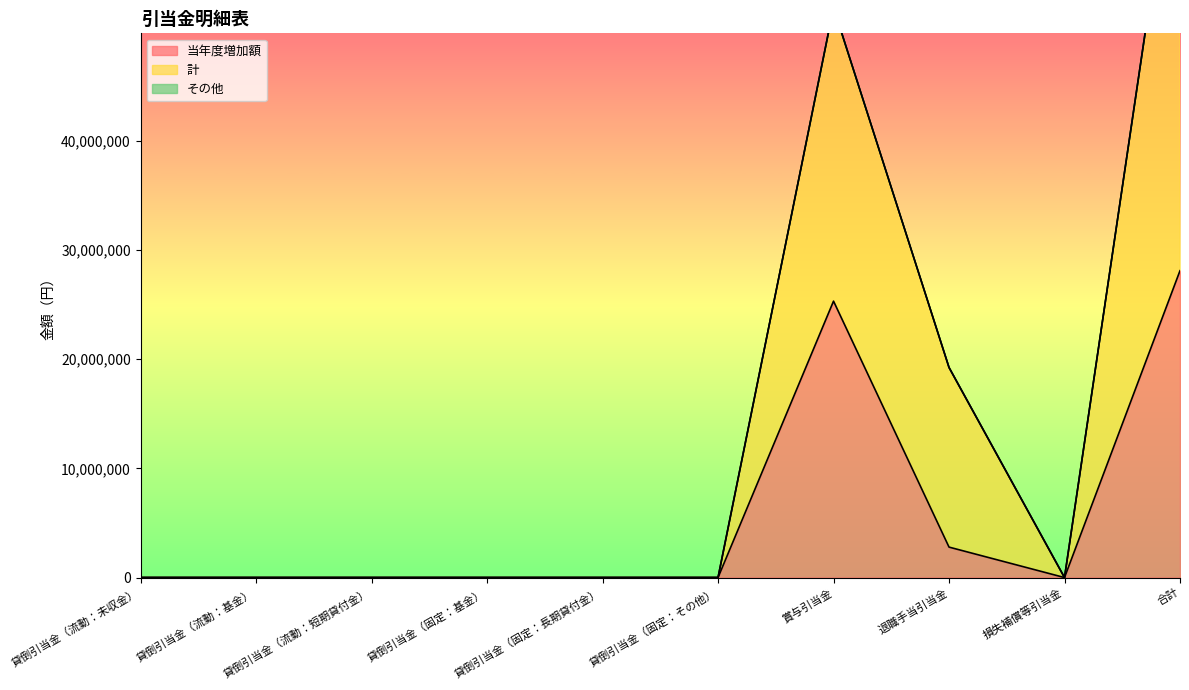

Is it true that 当年度増加額 equals 8722804 at 貸倒引当金（固定：その他）?

False